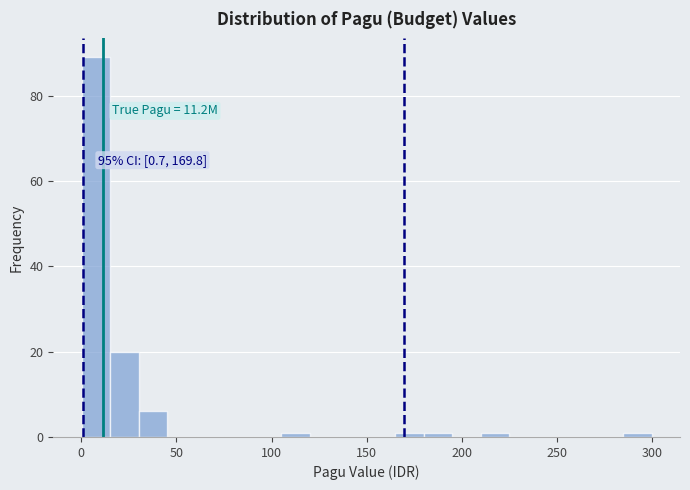

Around what value on the x-axis is the tallest bar? Give the approximate position of its centre, as read against the axis.

10